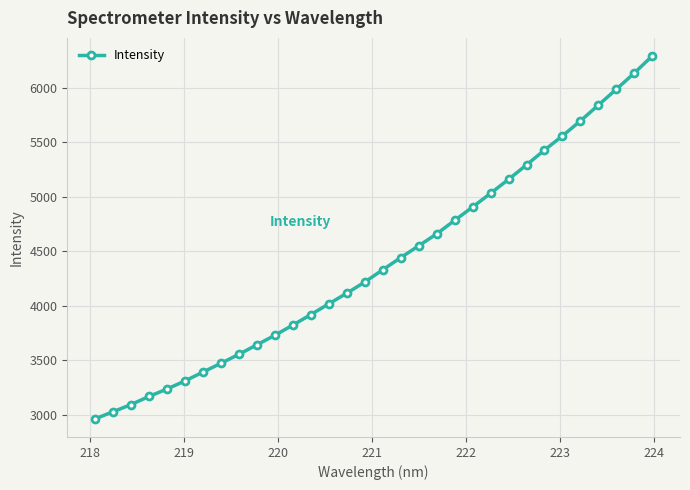

Reading right to left, what are all the values shown in this chart?

6290.0	6132.9	5984.6	5839.5	5694.7	5557.3	5427.3	5291.4	5159.0	5031.3	4905.5	4783.2	4659.3	4550.1	4441.4	4330.4	4218.0	4115.5	4018.2	3919.5	3823.4	3729.9	3642.4	3555.4	3473.0	3392.4	3311.2	3237.1	3168.7	3094.6	3028.5	2963.2